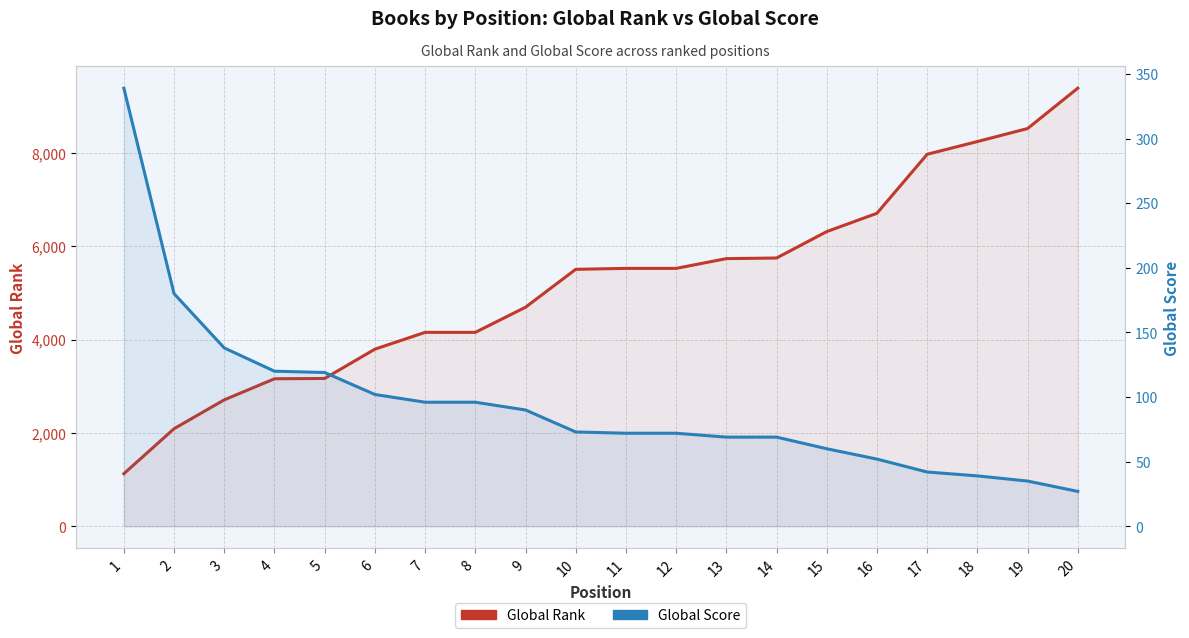

True or false: Global Score has more than 1 interior local peaks.

False